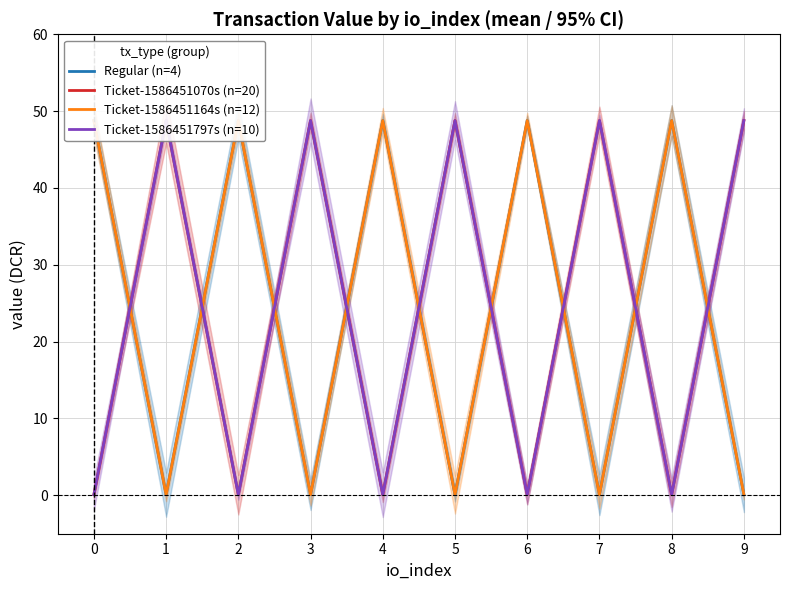

Reading left to right, extract all data points from this chart.

Regular (n=4): 48.8	0.1	48.8	0.1	48.8	0.1	48.8	0.1	48.8	0.1
Ticket-1586451070s (n=20): 0.1	48.8	0.1	48.8	0.1	48.8	0.1	48.8	0.1	48.8
Ticket-1586451164s (n=12): 48.8	0.1	48.8	0.1	48.8	0.1	48.8	0.1	48.8	0.1
Ticket-1586451797s (n=10): 0.1	48.8	0.1	48.8	0.1	48.8	0.1	48.8	0.1	48.8